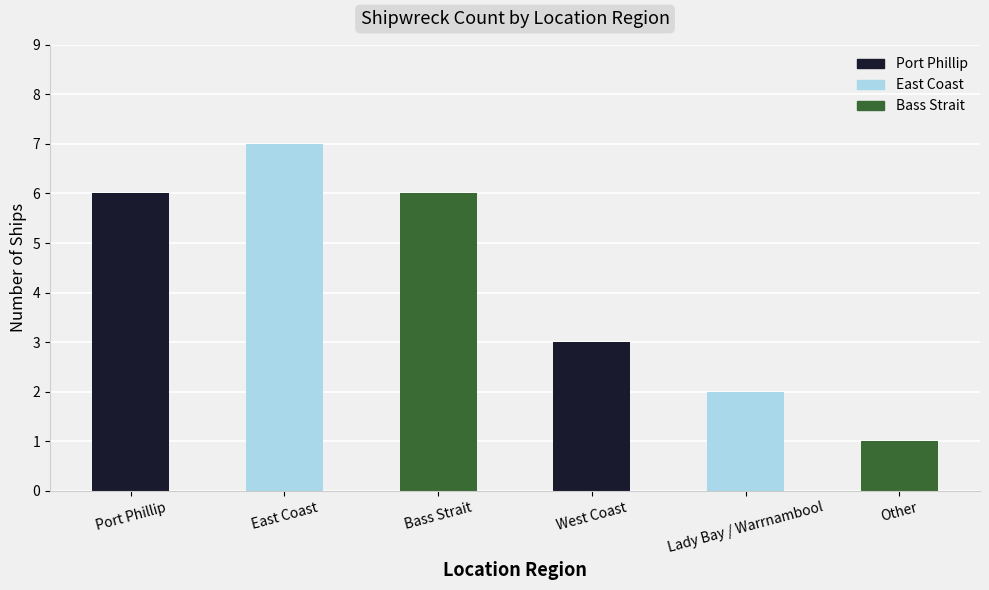

What is the average value?

4